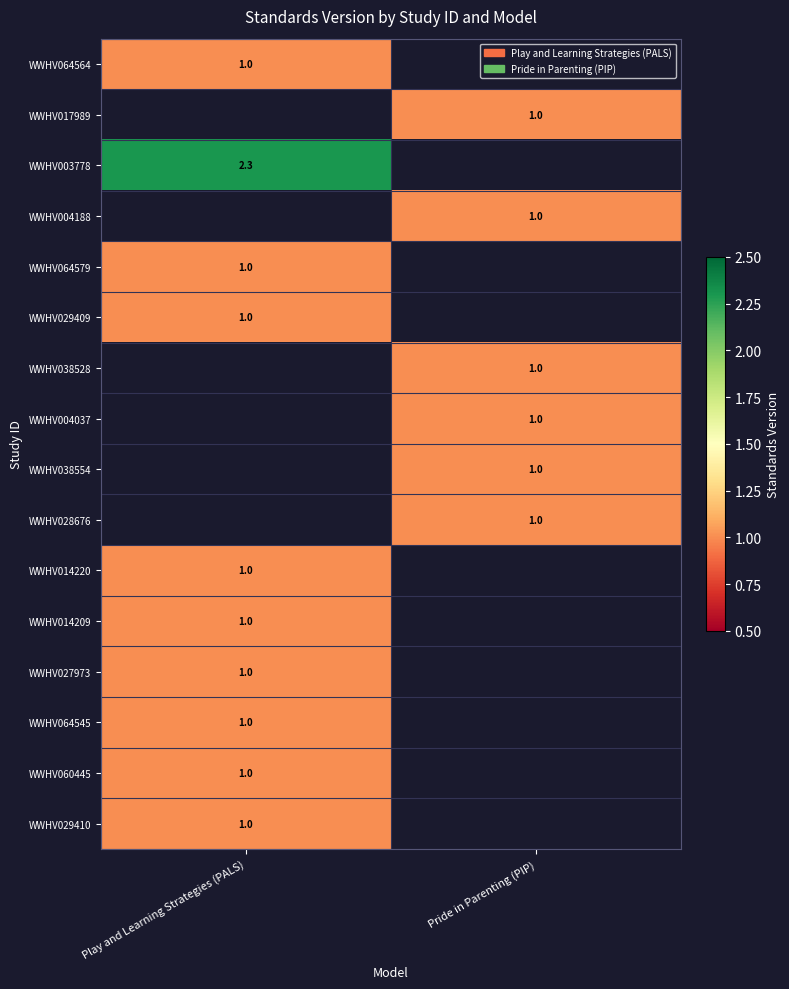

The WWHV064564 series shows 1.0 at Play and Learning Strategies (PALS). True or false?

True